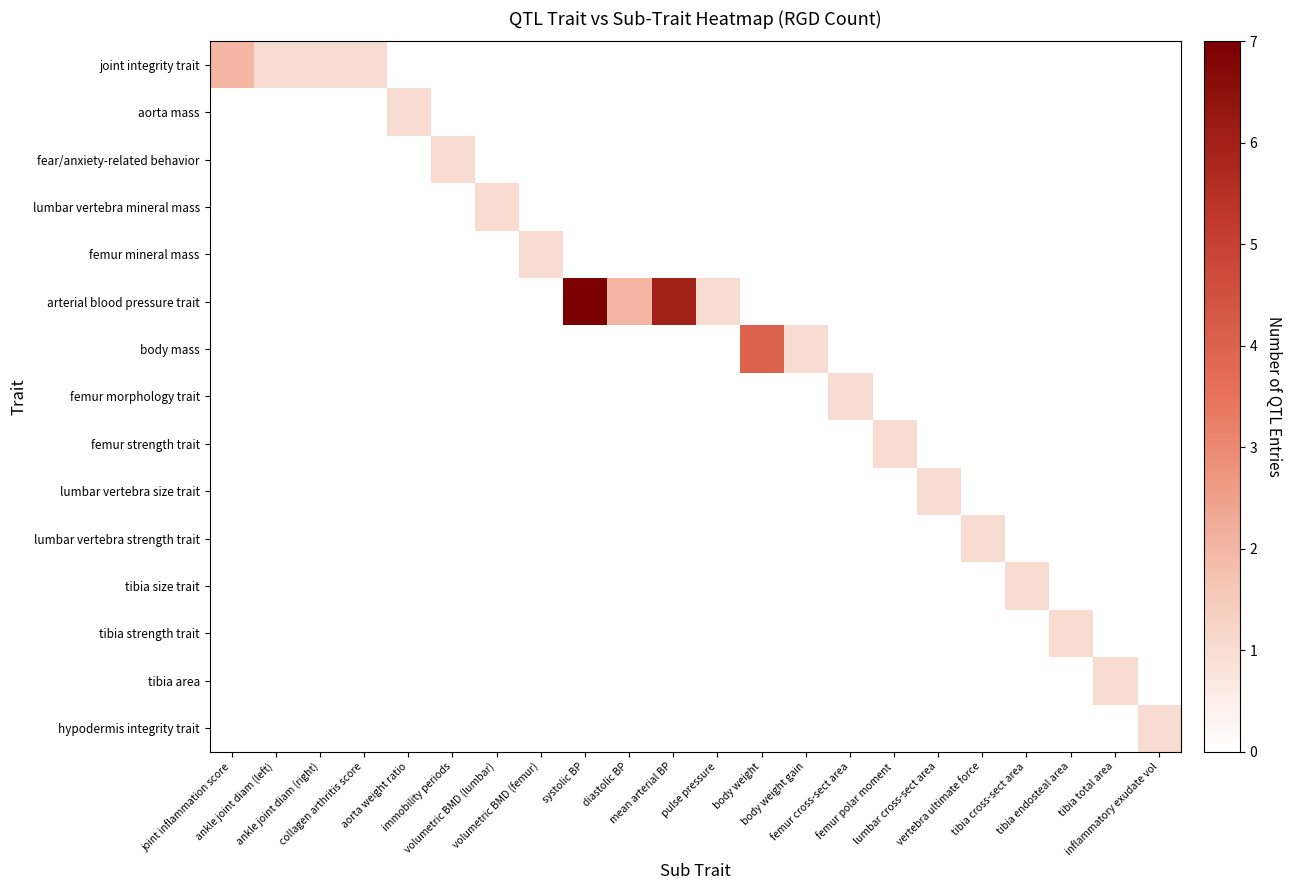

Which series has the largest range (max minus min)?

arterial blood pressure trait